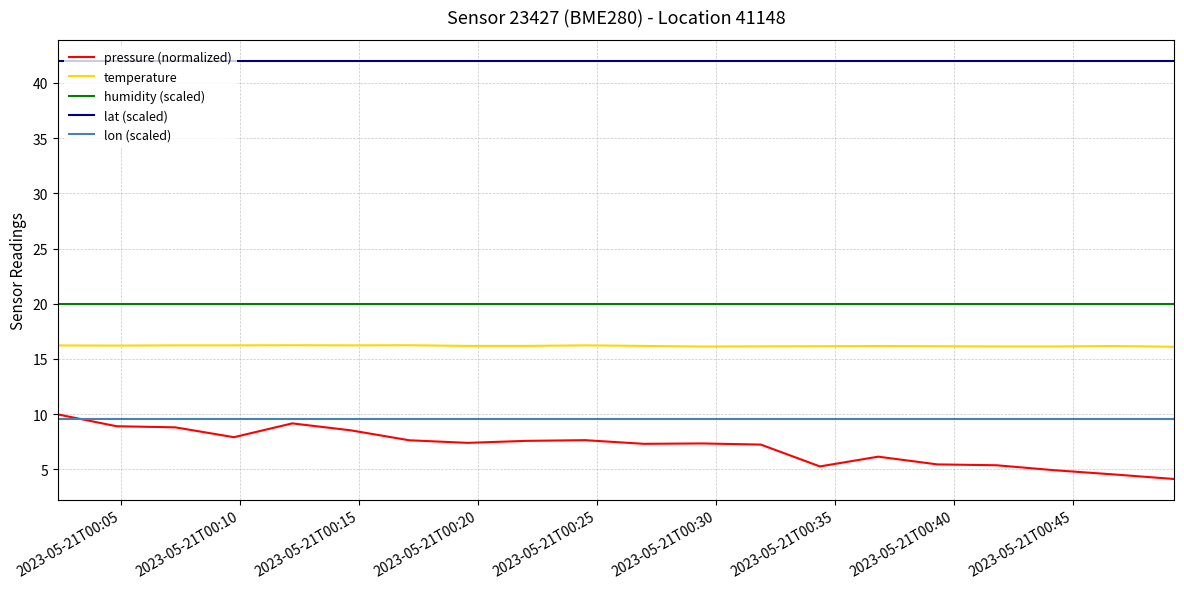

What is the lowest value of the humidity (scaled) series?

20.0